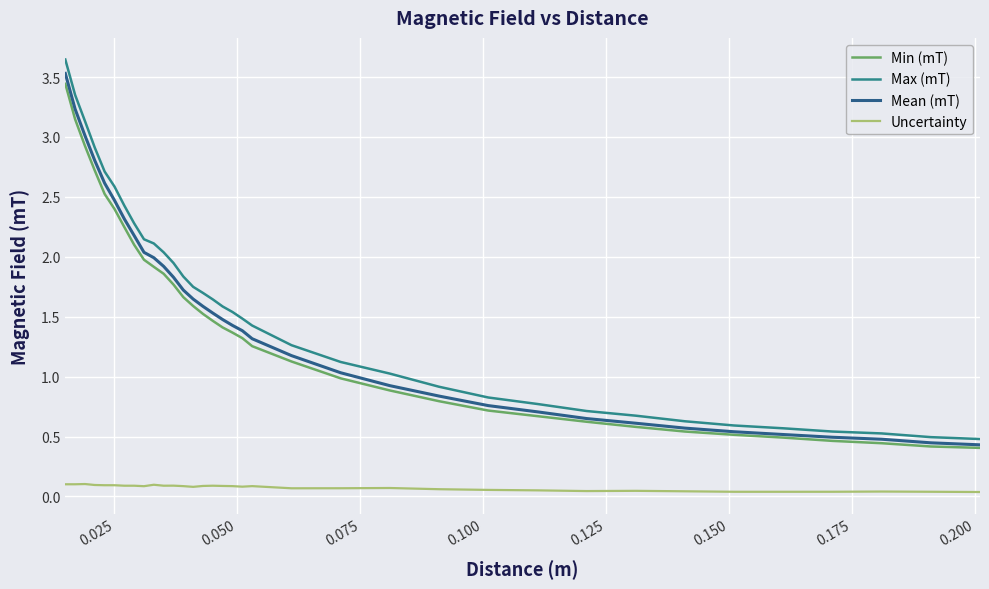

Which series has the largest range (max minus min)?

Max (mT)